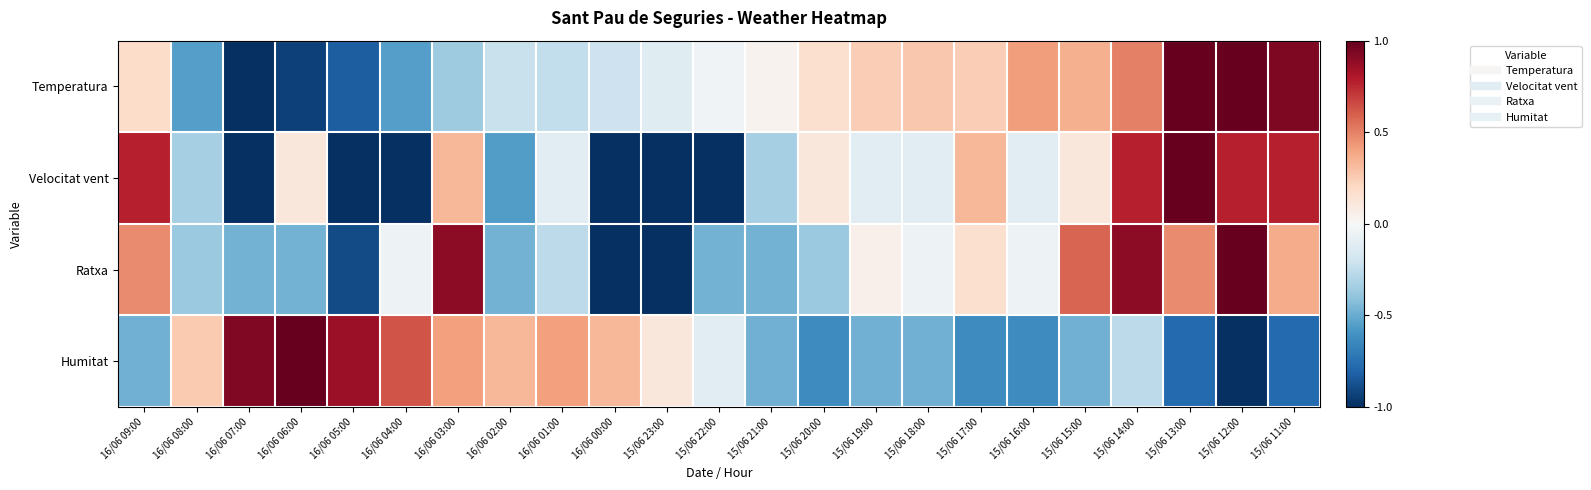

Which has a higher value, 16/06 06:00 or 16/06 01:00?

16/06 01:00